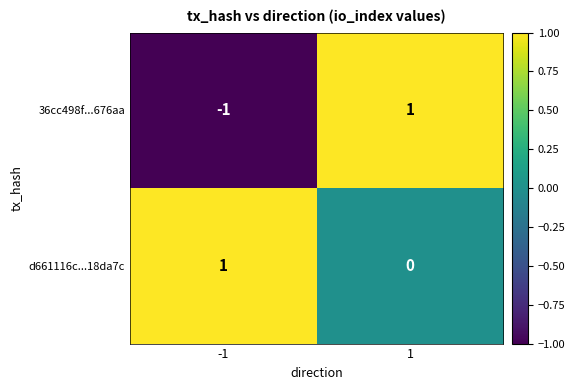

Which series changed the most between -1 and 1?

36cc498f...676aa